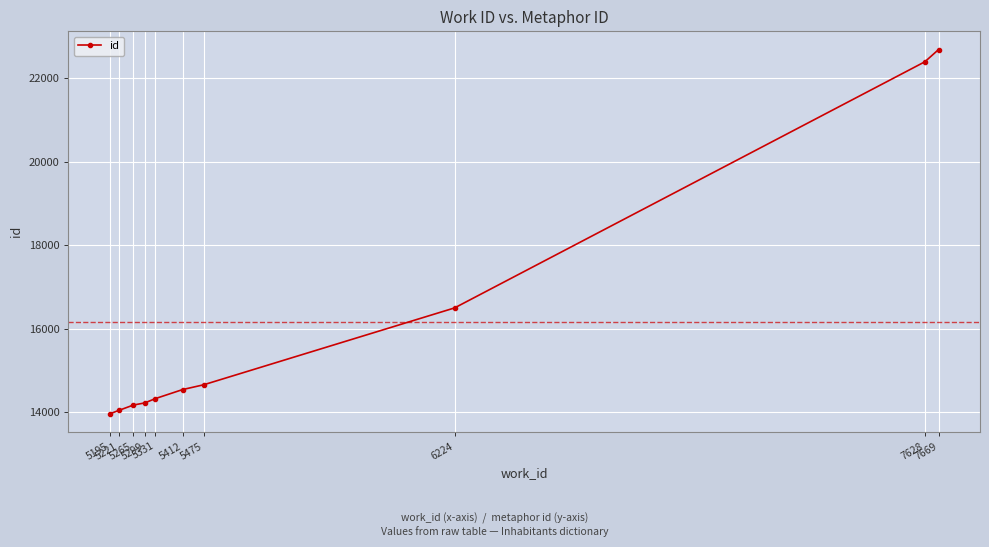

Read the value at 5265, to the nearest 100.

14200